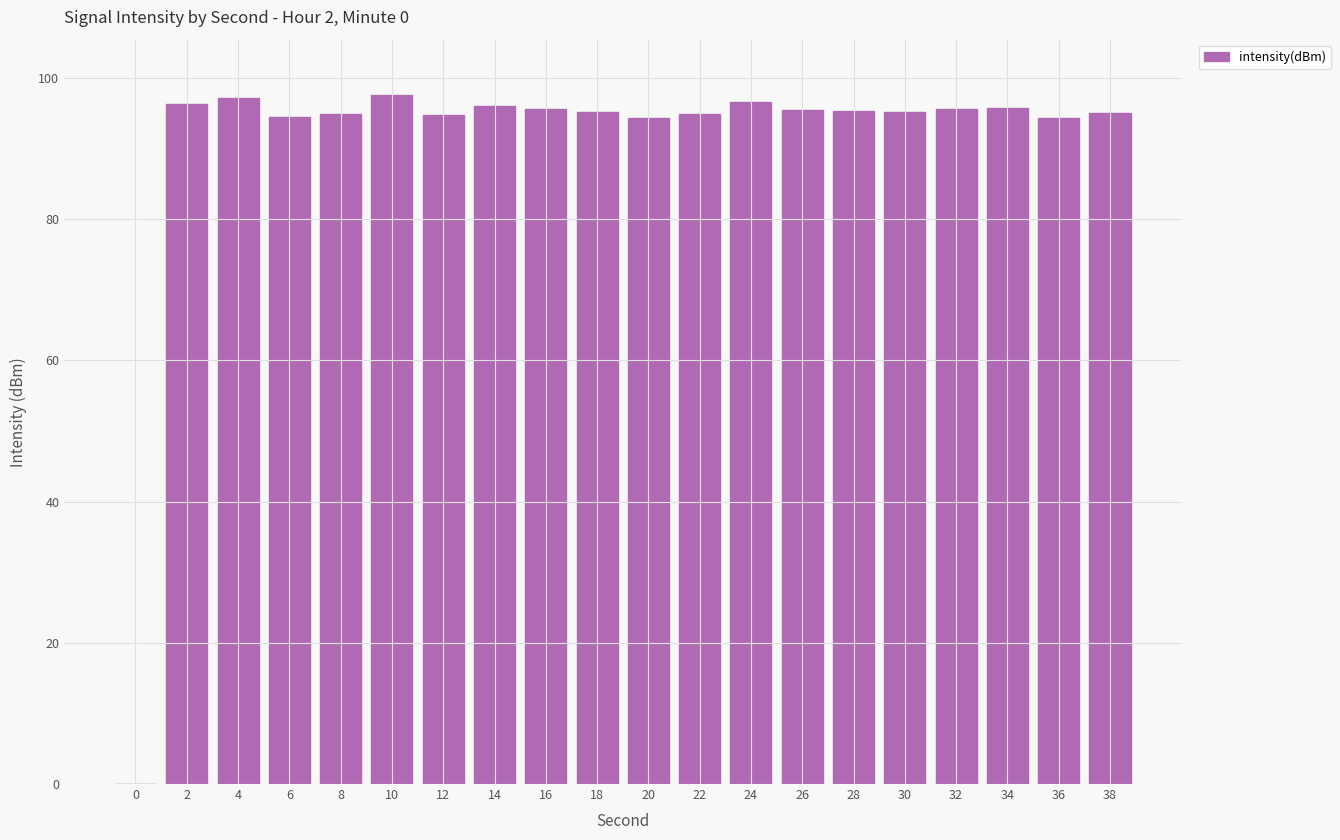

Approximately how many times larger is the value at 8 compared to 14?

1.0